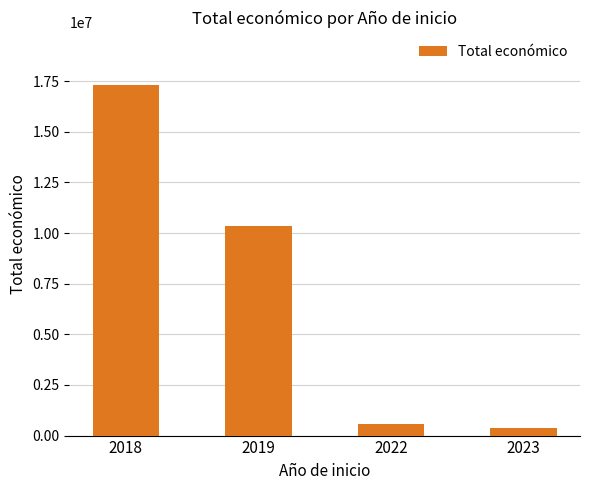

Reading left to right, what are all the values shown in this chart?

17312795	10345164	596368	352139